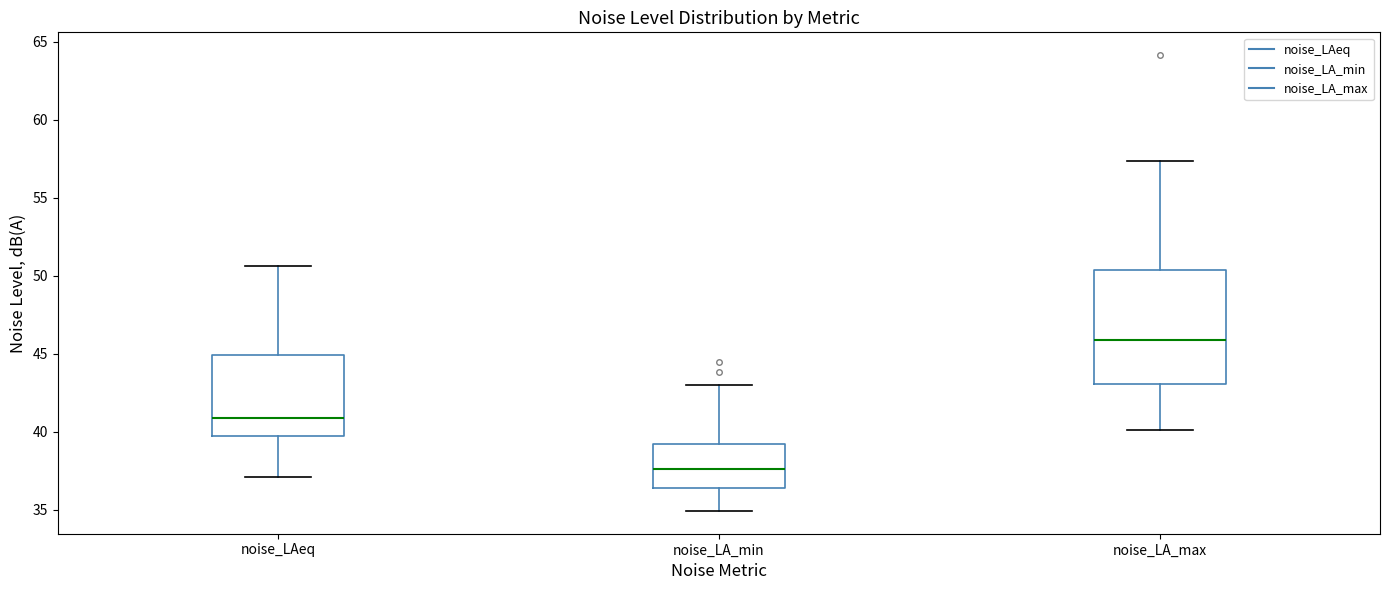

Reading left to right, read every box against the y-axis: the position of its median line, the range the box covers, and the ends of its whiskers. The values are not printed on the chart, so give them approximately, as read against the axis.

noise_LAeq: median 41.0, box 39.5 to 45.0, whiskers 37.0 to 50.5
noise_LA_min: median 37.5, box 36.5 to 39.0, whiskers 35.0 to 43.0
noise_LA_max: median 46.0, box 43.0 to 50.5, whiskers 40.0 to 57.5